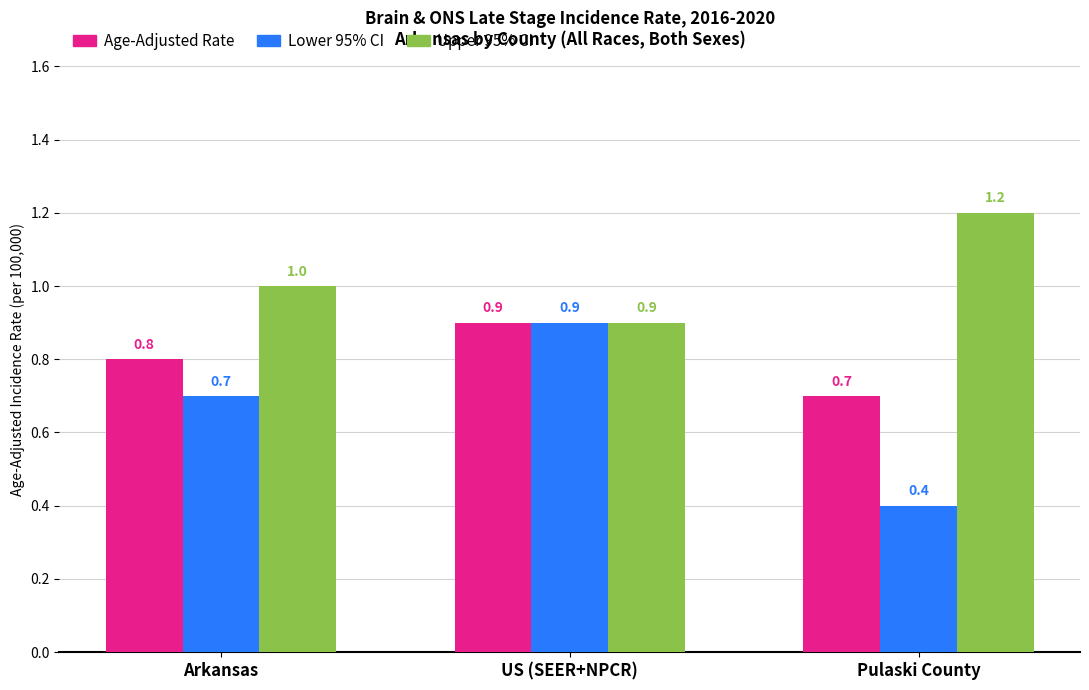

What is the label of the 3rd bar from the left?

Pulaski County